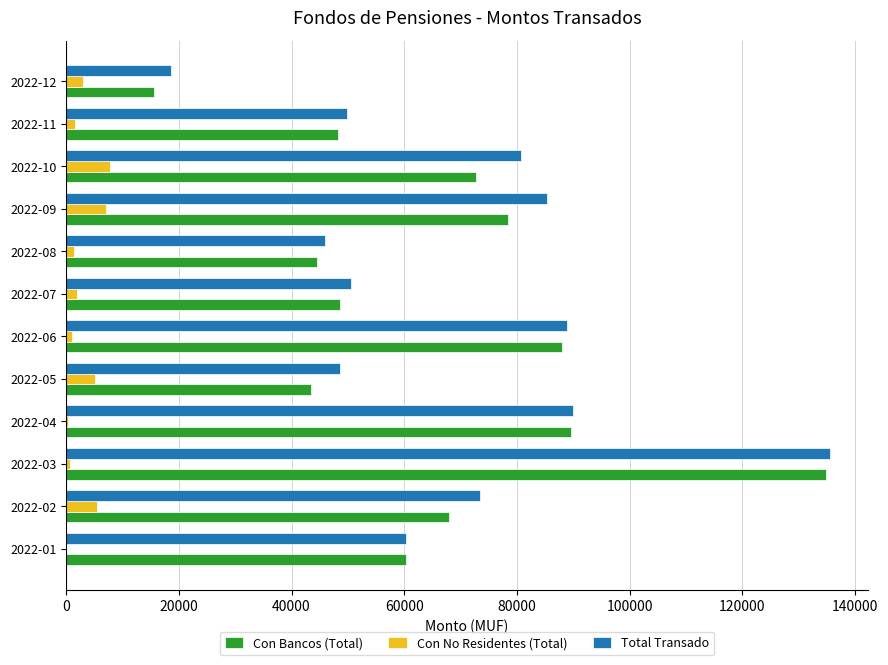

What is the total value across all series at 2022-01?

120700.0